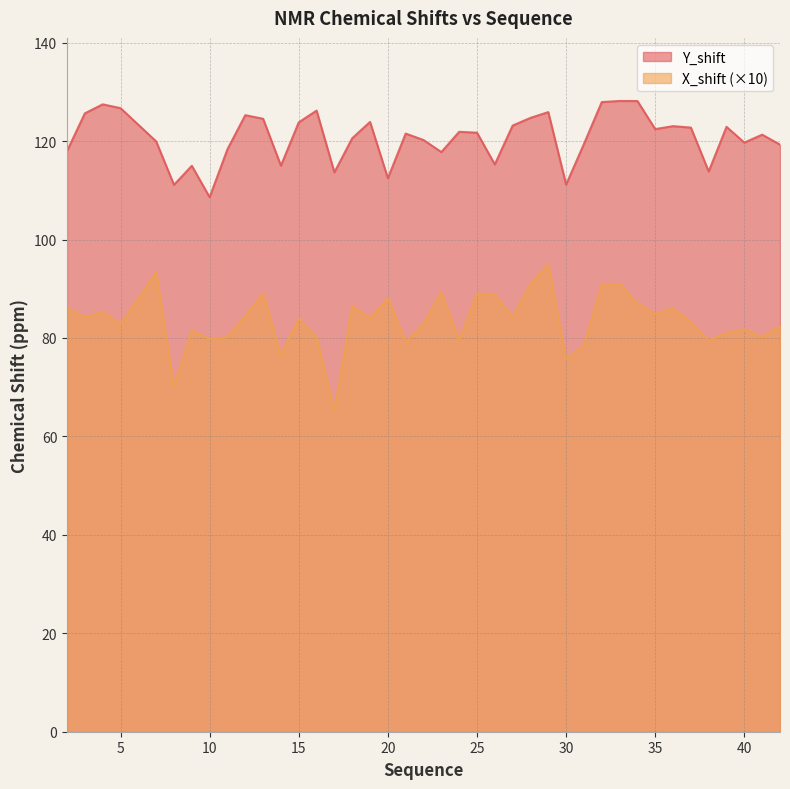

The value of Y_shift at 25 is 84.8. True or false?

False